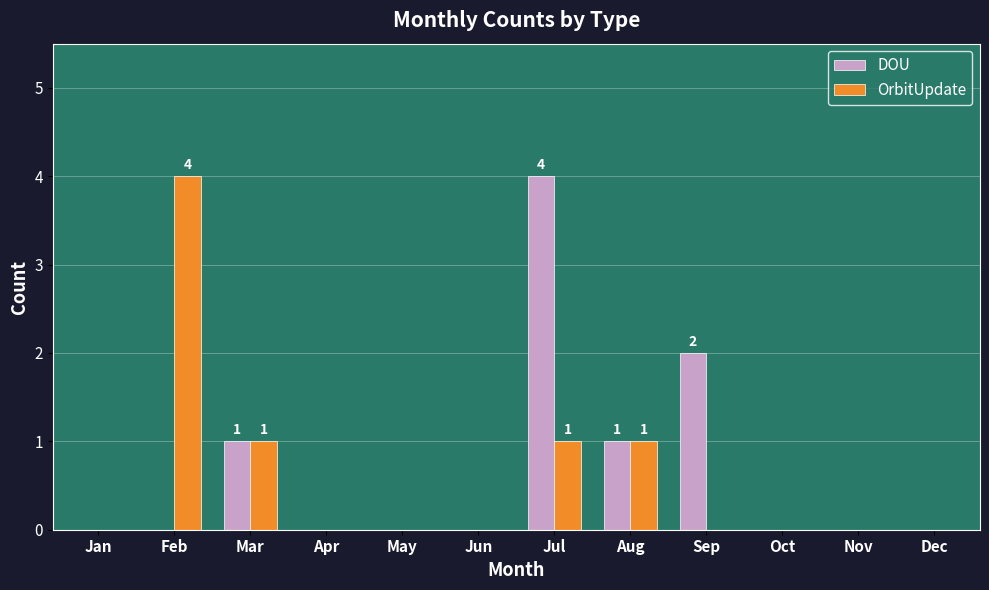

At which label does OrbitUpdate reach its peak?

Feb